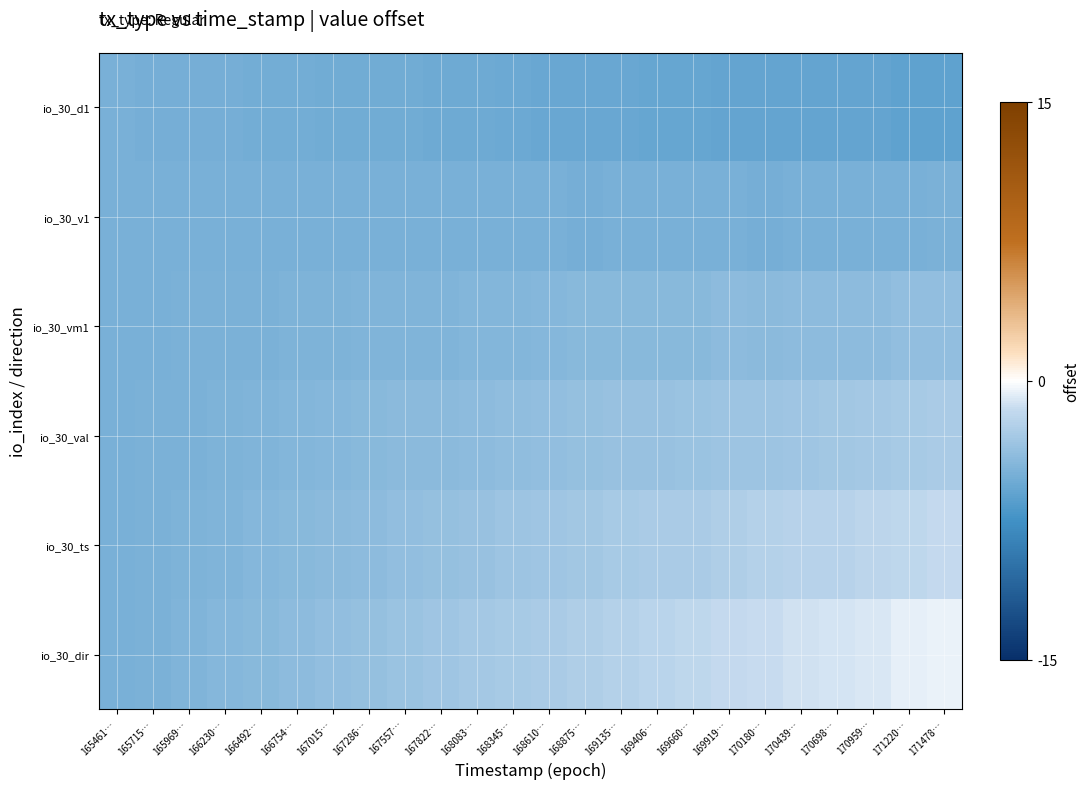

Count the number of data series in this chart.

6